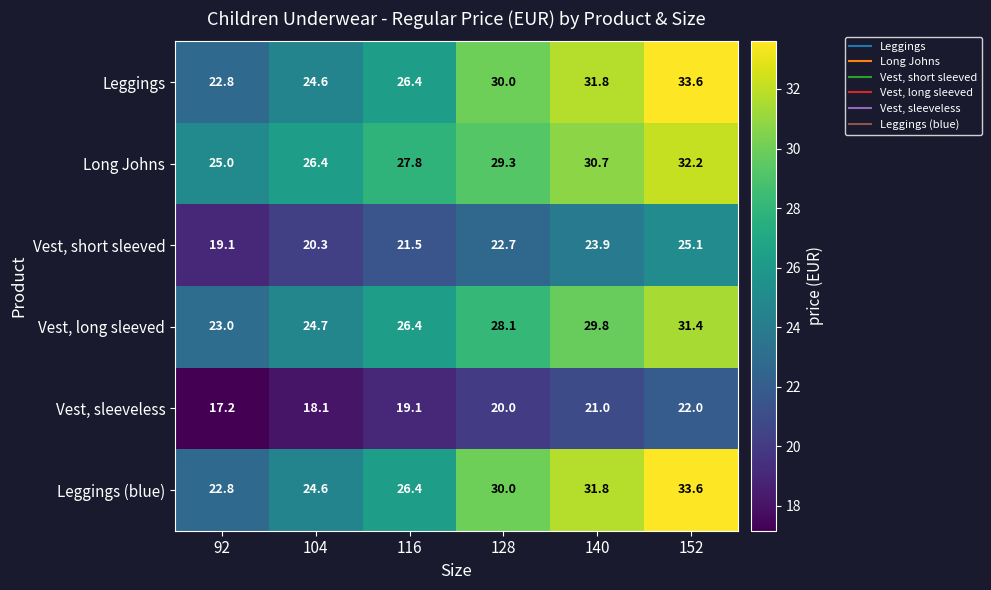

What is the difference between the Leggings (blue) values at 92 and 128?

7.2